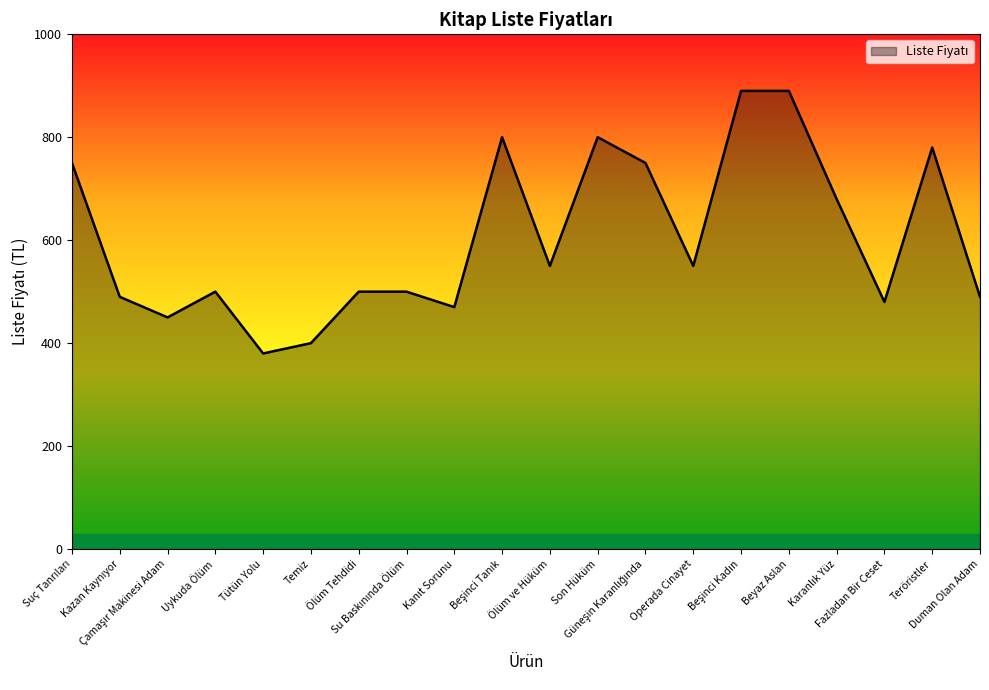

Where is the first local maximum?

Uykuda Ölüm